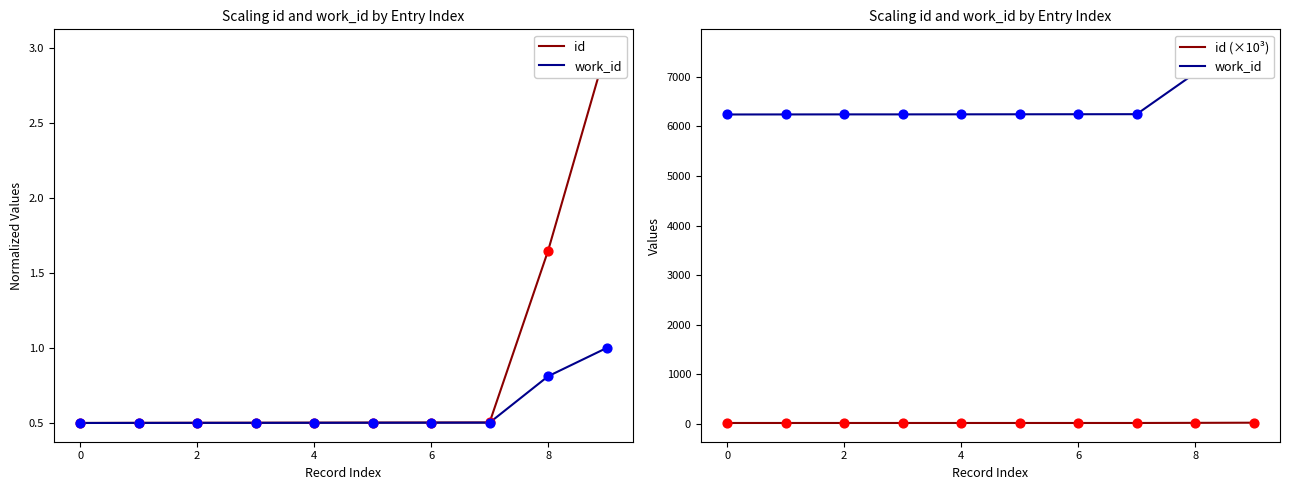

Is the value of id (×10³) at 6 greater than the value of work_id at 7?

No